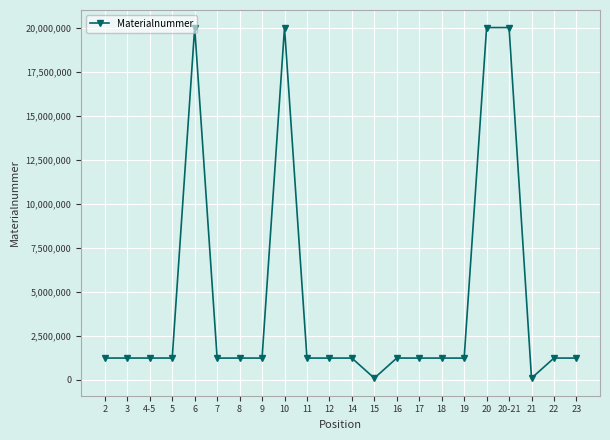

Approximately how many times larger is the value at 17 compared to 8?

1.0